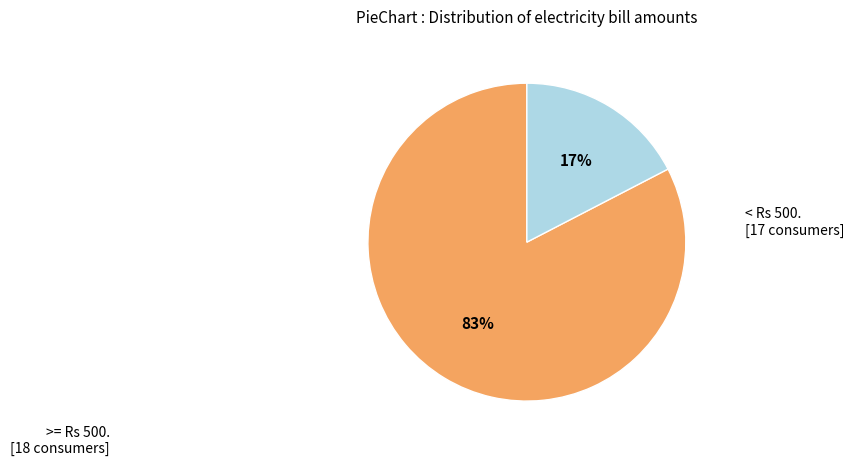

True or false: >= Rs 500. [18 consumers] accounts for 76% of the total.

False